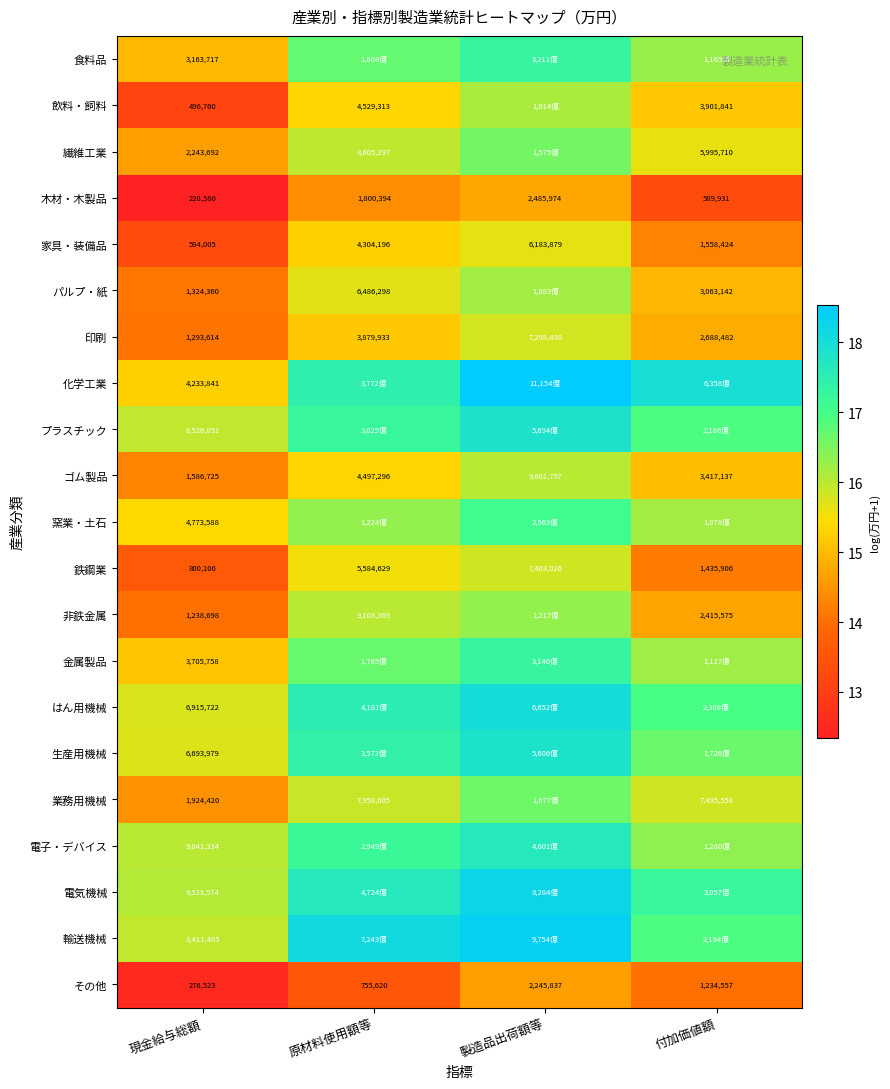

Is it true that 鉄鋼業 equals 25.0 at 原材料使用額等?

False